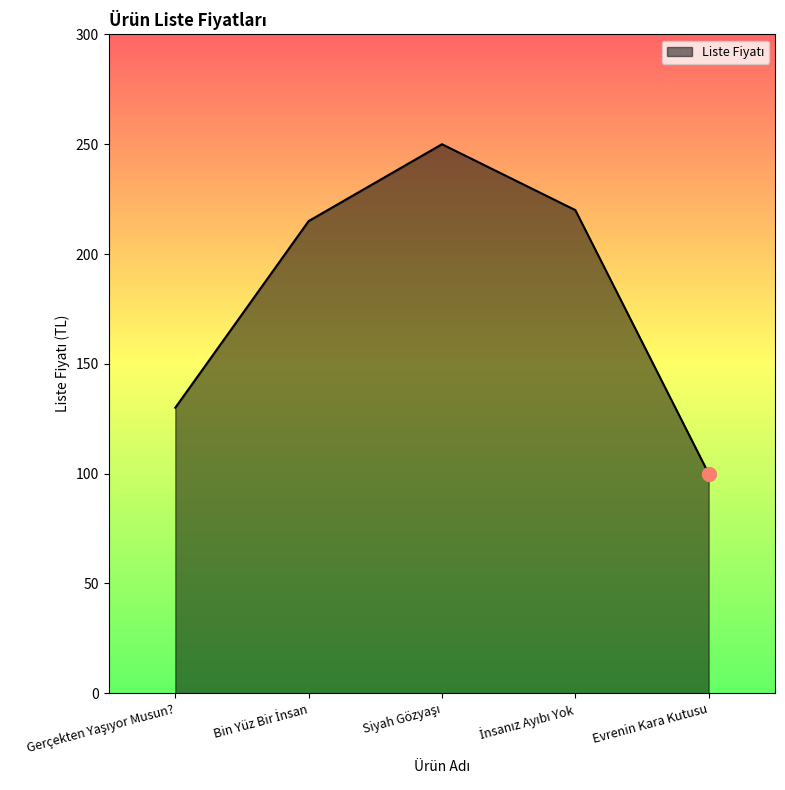

What is the difference between the second highest and minimum values?

120